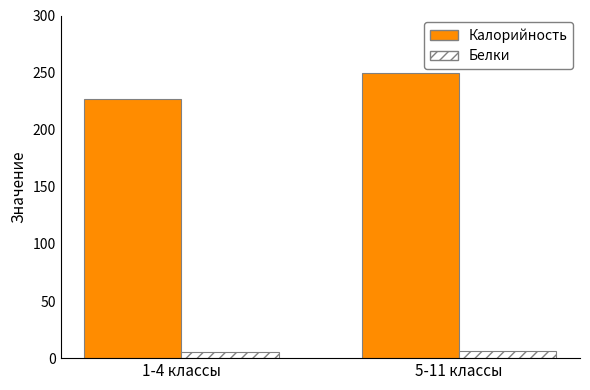

Rank the series by their maximum value, from lowest to highest.

Белки, Калорийность